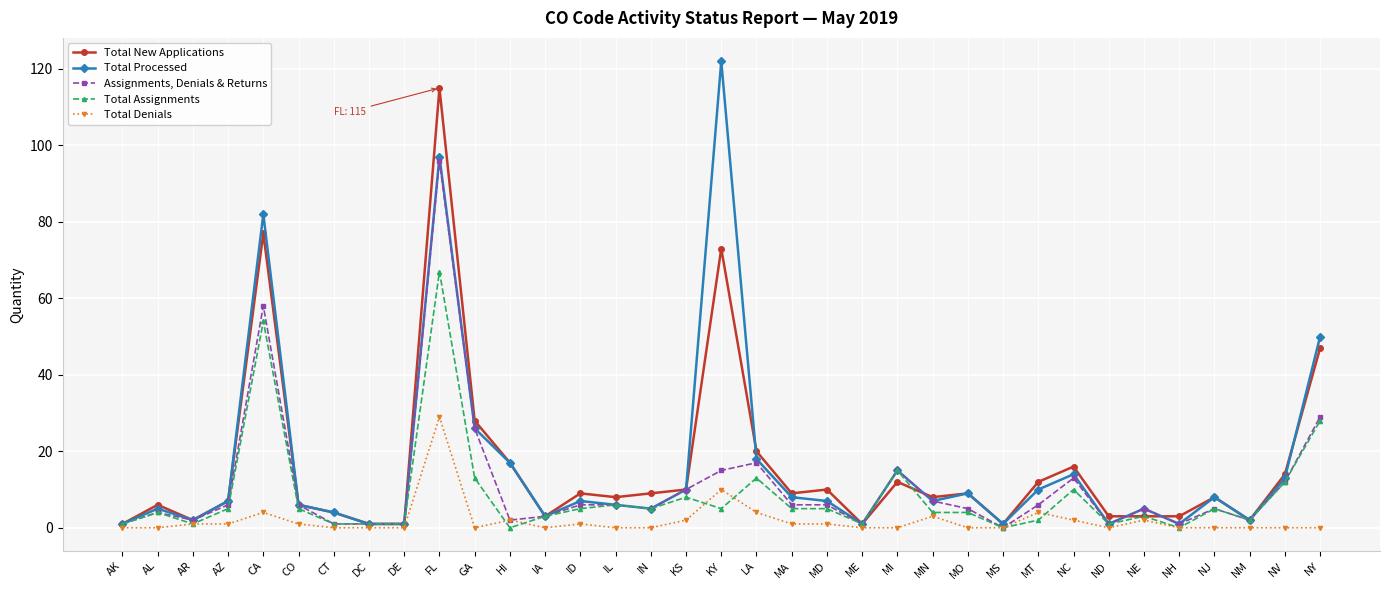

List the series in order of their peak value, lowest first.

Total Denials, Total Assignments, Assignments, Denials & Returns, Total New Applications, Total Processed